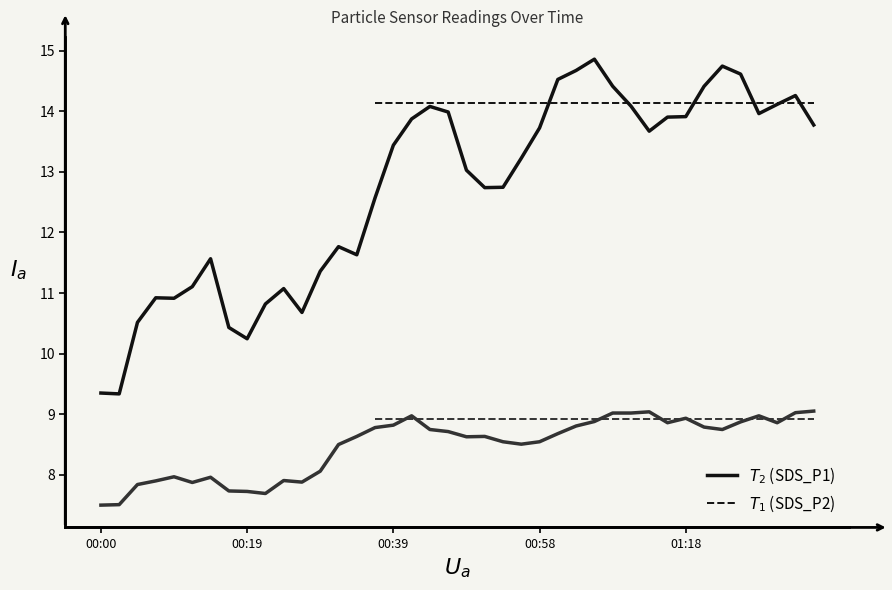

How many distinct data groups are displayed?

2